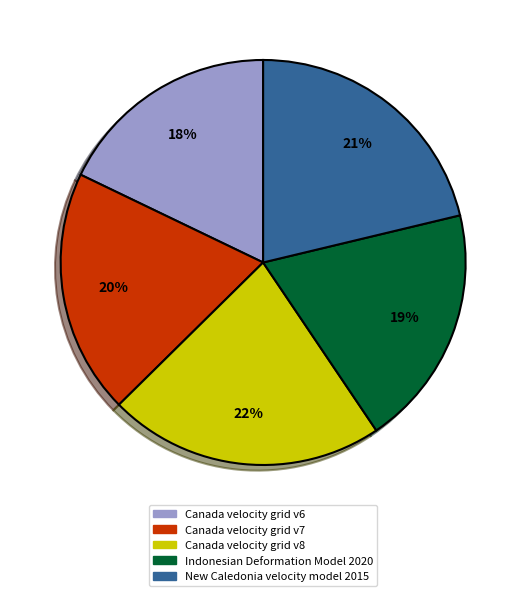

Is there any slice that represents more than half of the pie?

No